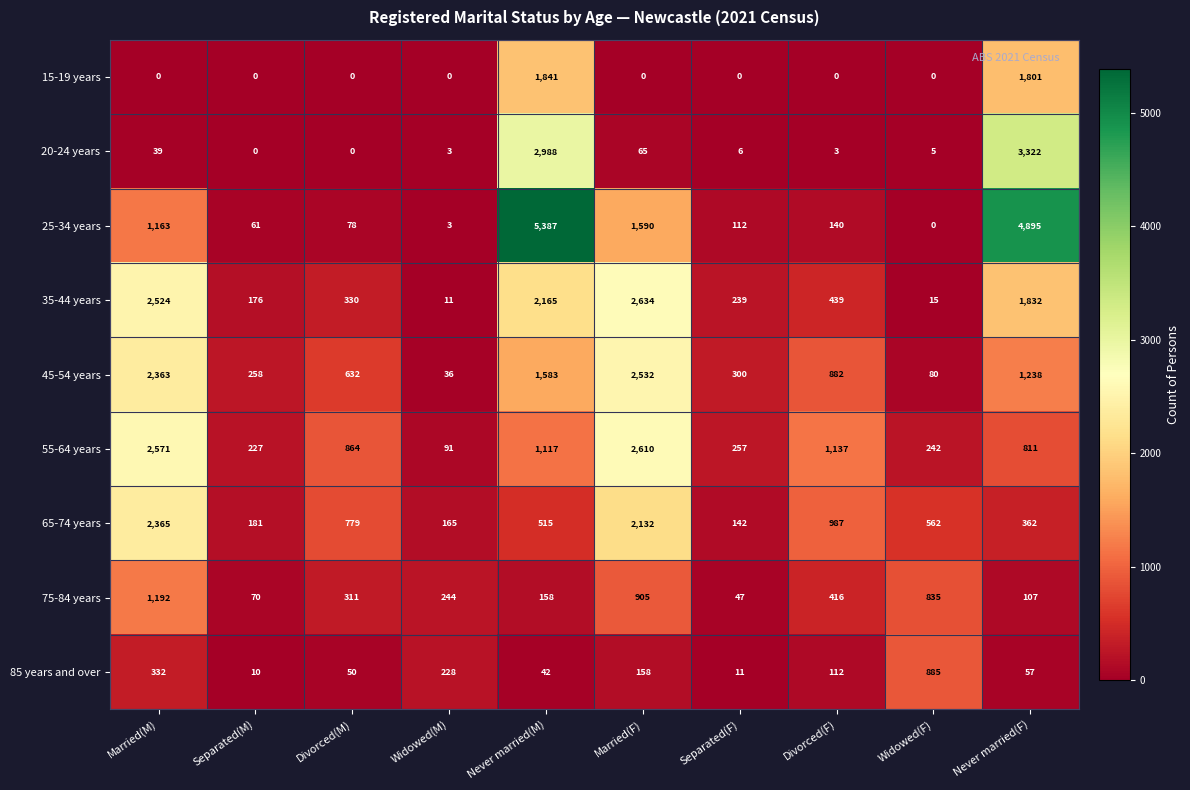

What is the average value of the 65-74 years series?

819